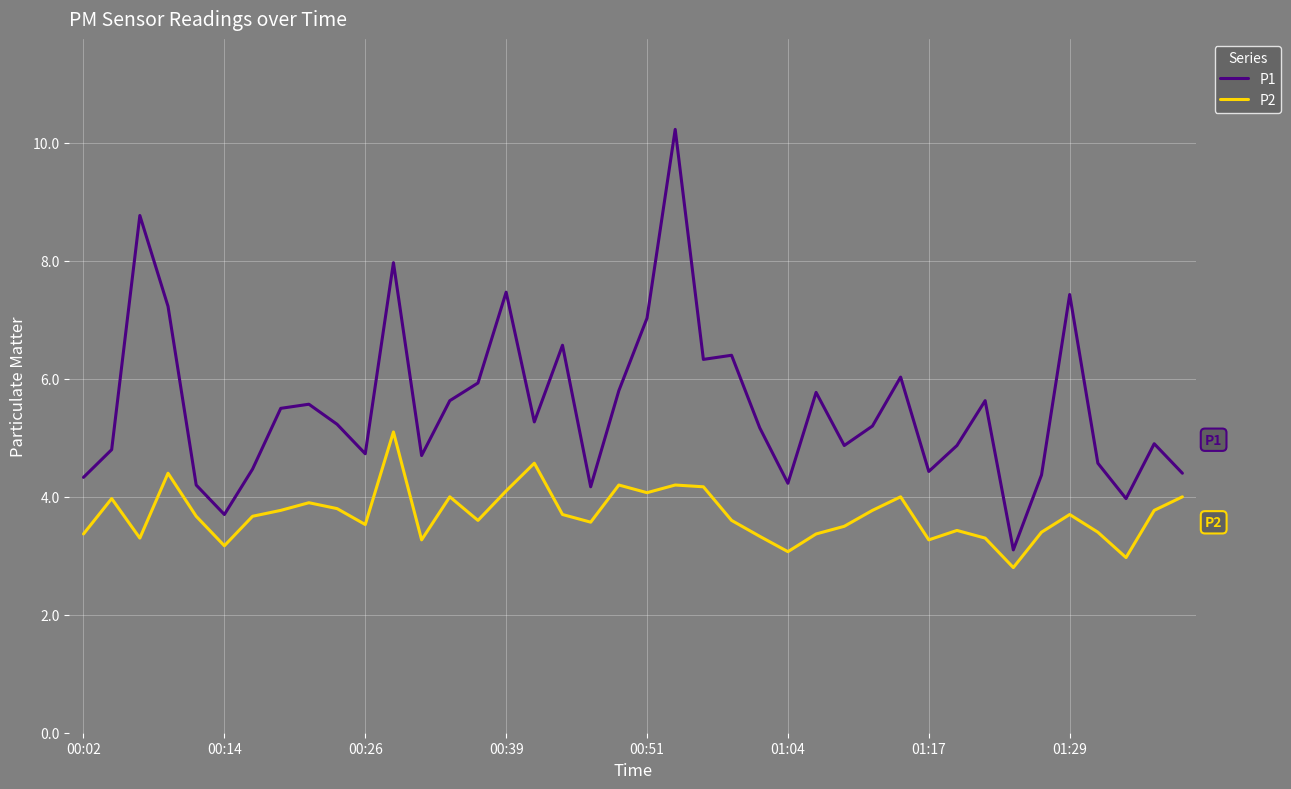

Which series has the largest total across all categories?

P1